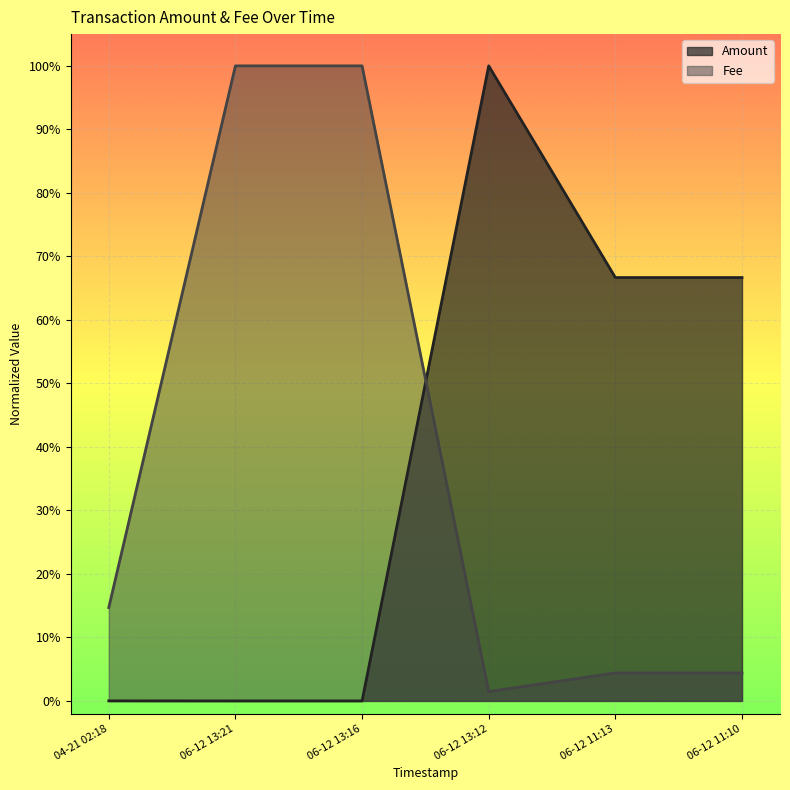

What is the difference between the maximum and minimum values in the Amount series?

1.0